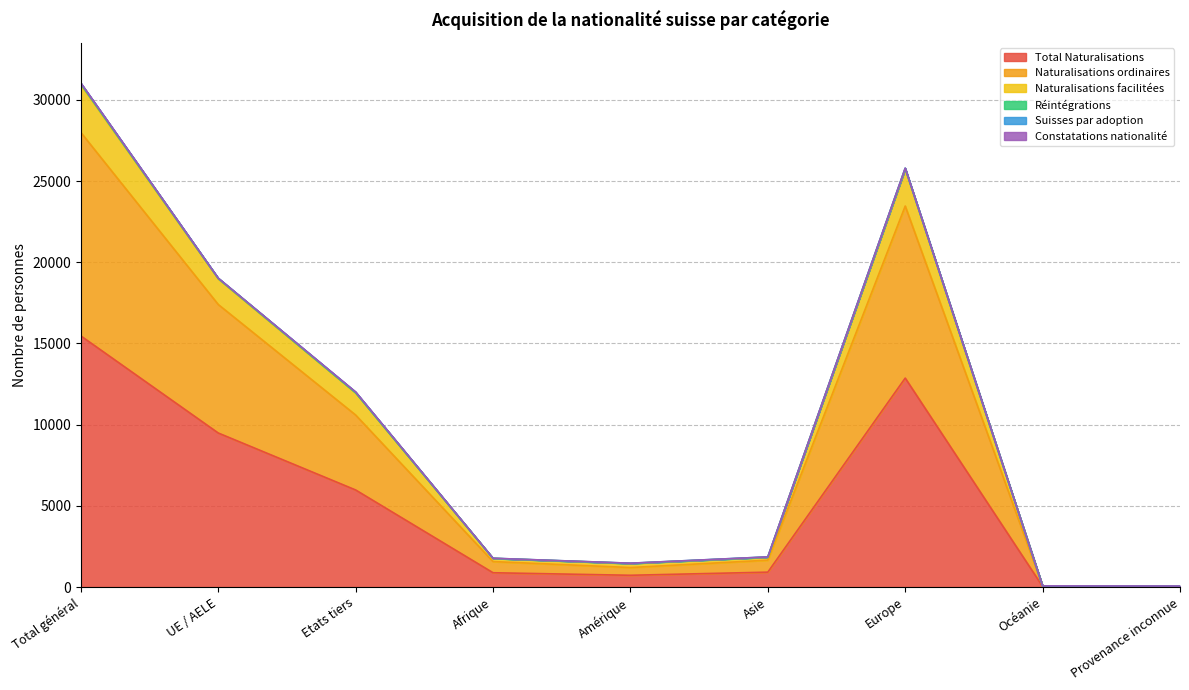

Which category has the highest value in the Total Naturalisations series?

Total général